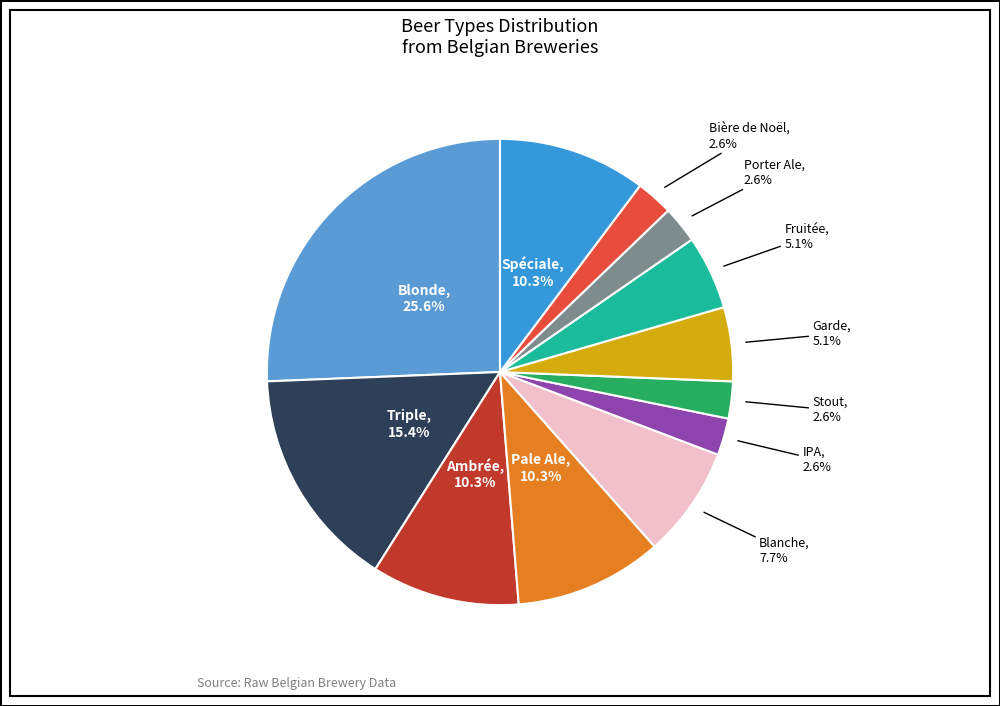

What percentage is the Garde slice, to the nearest percent?

5%